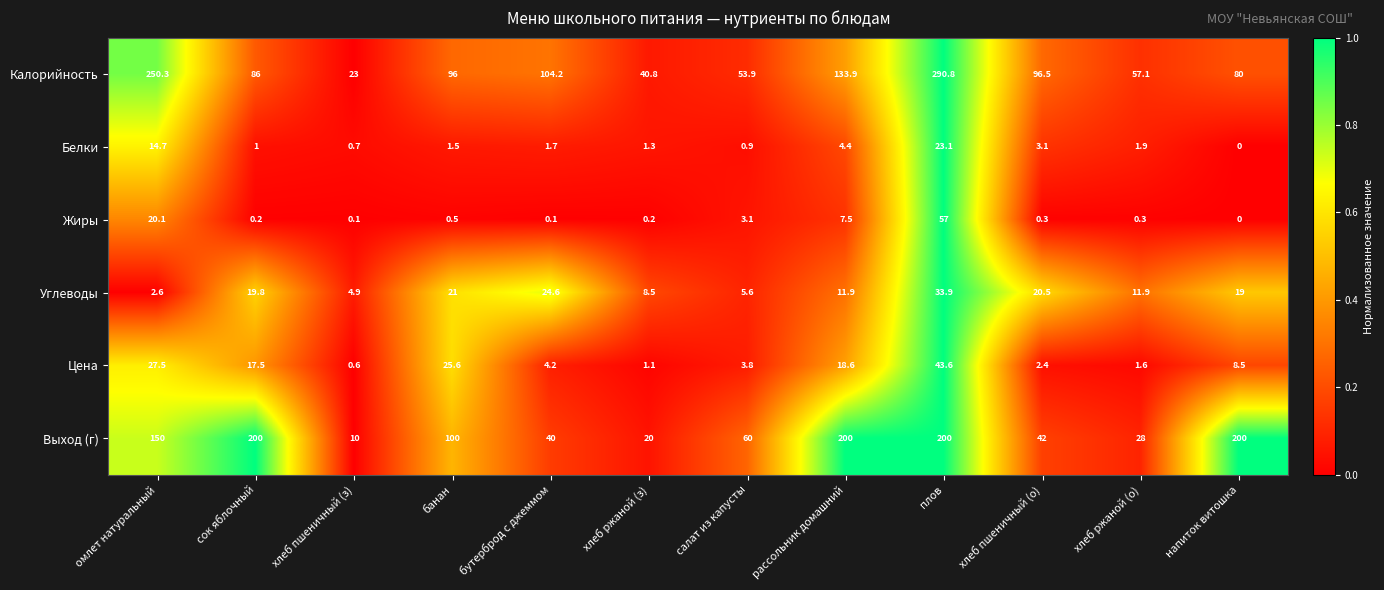

Is the value of Углеводы at омлет натуральный greater than the value of Калорийность at банан?

No